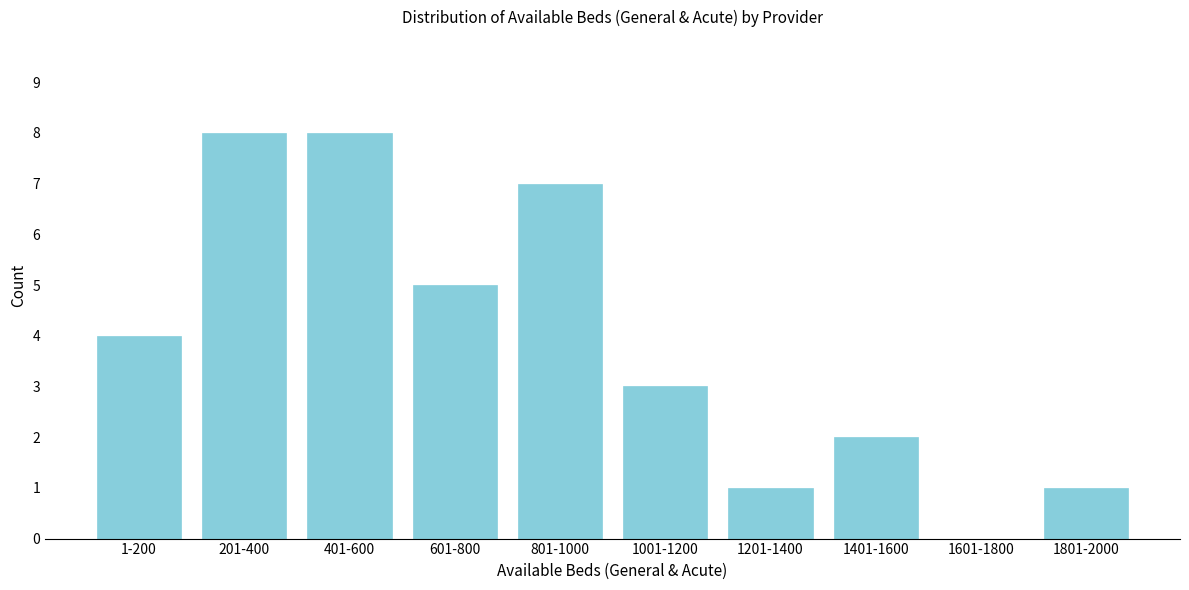

Reading left to right, what are all the values shown in this chart?

1-200=4	201-400=8	401-600=8	601-800=5	801-1000=7	1001-1200=3	1201-1400=1	1401-1600=2	1601-1800=0	1801-2000=1